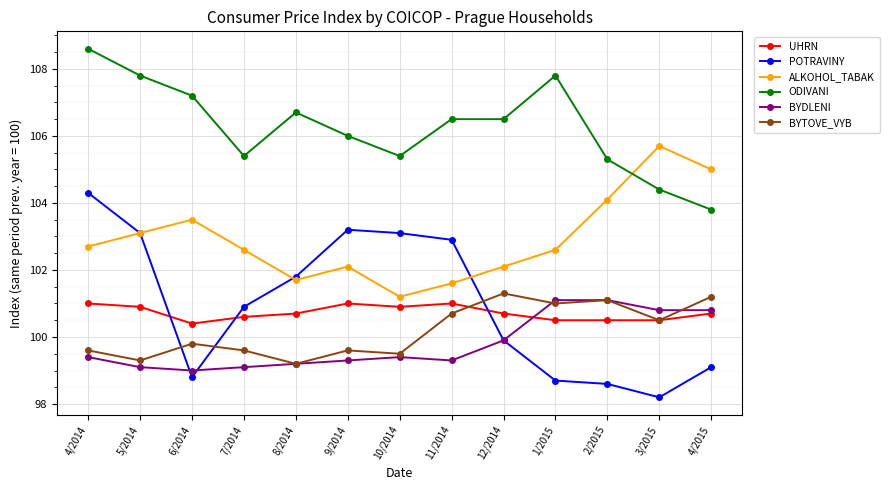

Where do BYDLENI and UHRN first cross each other?

12/2014 and 1/2015